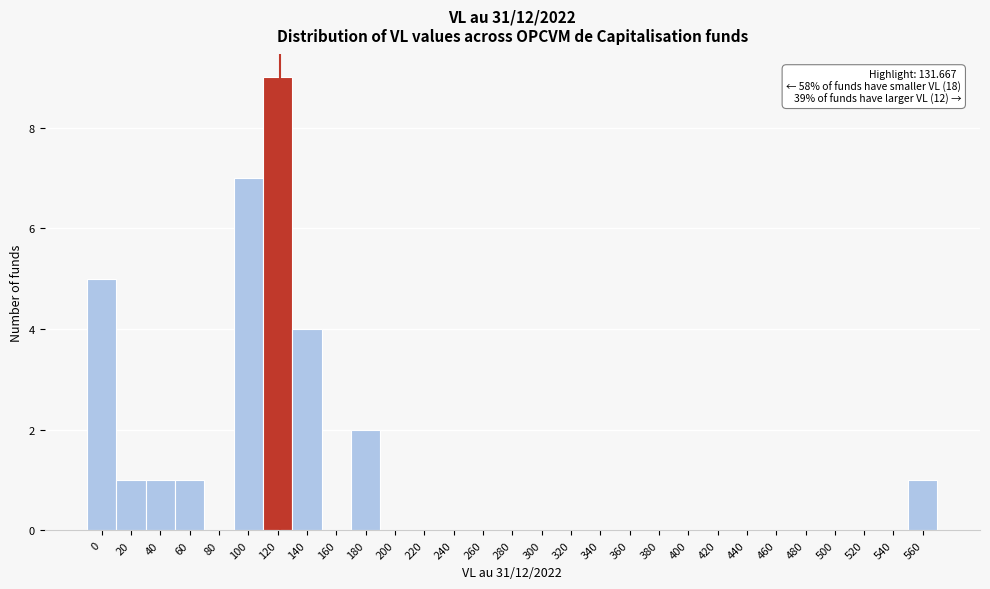

Reading left to right, extract all data points from this chart.

0=5	20=1	40=1	60=1	80=0	100=7	120=9	140=4	160=0	180=2	200=0	220=0	240=0	260=0	280=0	300=0	320=0	340=0	360=0	380=0	400=0	420=0	440=0	460=0	480=0	500=0	520=0	540=0	560=1